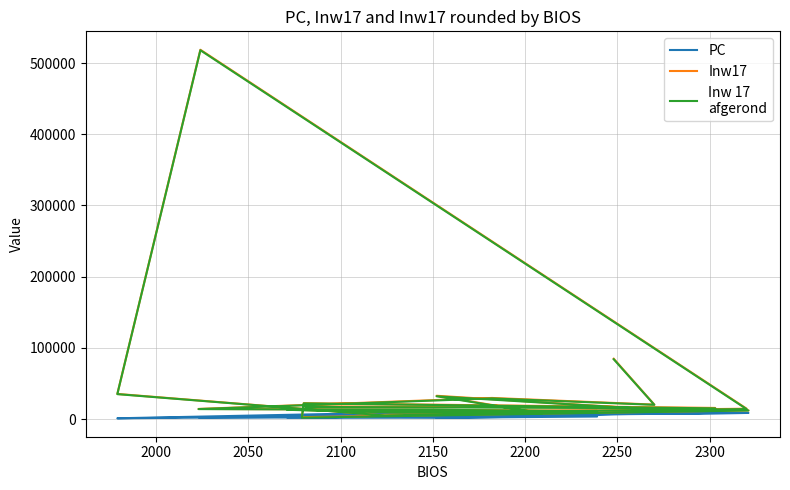

What is the label of the 13th point from the right?

2300